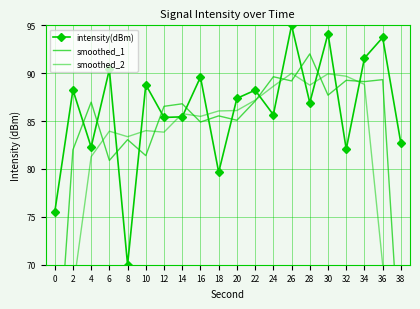

List the series in order of their peak value, lowest first.

smoothed_2, smoothed_1, intensity(dBm)